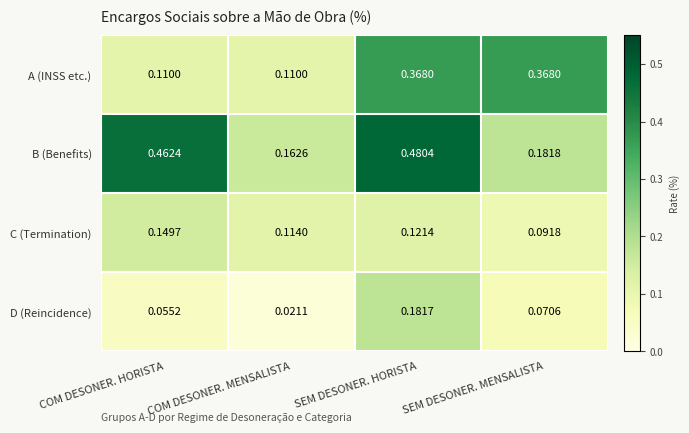

Which series has the largest total across all categories?

B (Benefits)